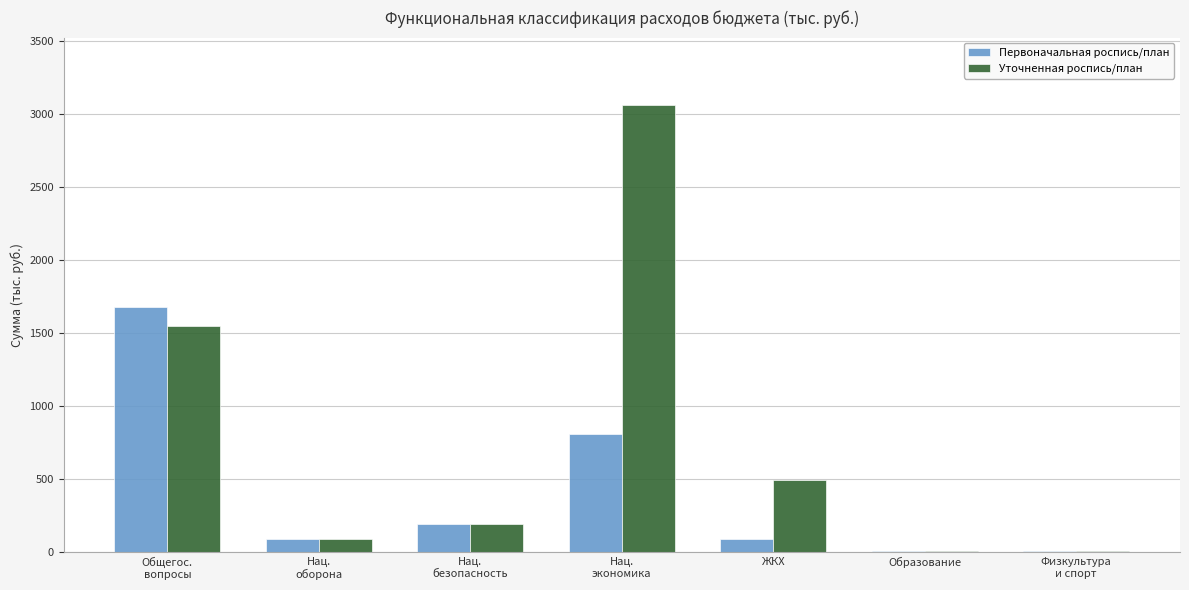

What are all the series names shown in the legend?

Первоначальная роспись/план, Уточненная роспись/план